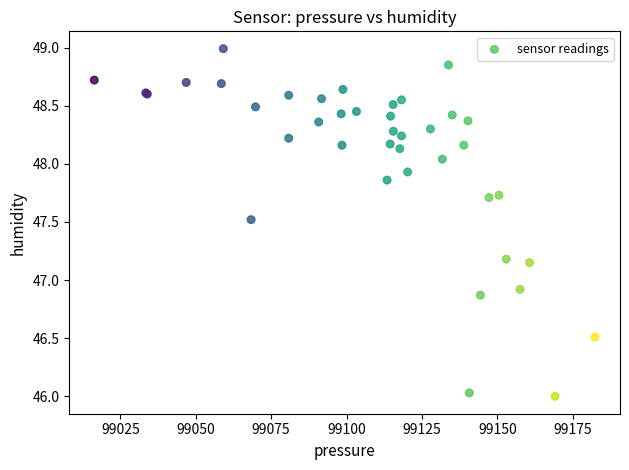

What Y value in the scatter plot is closest to 47?

46.9